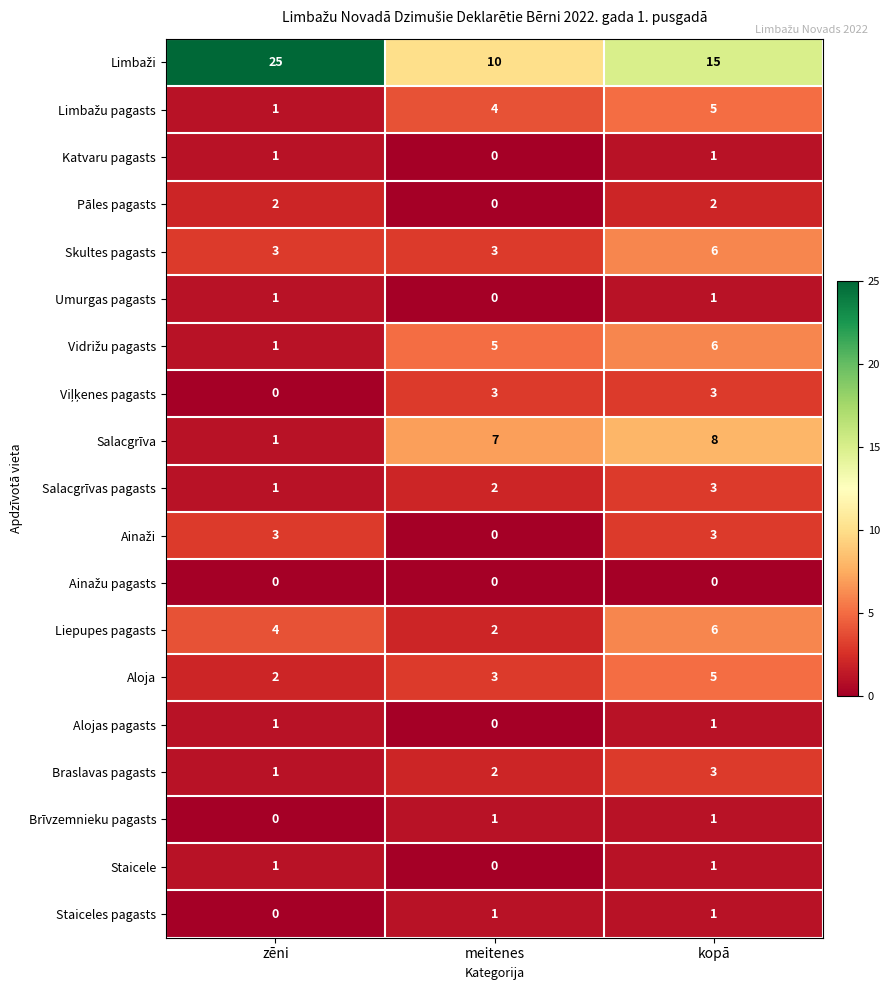

At which category is the sum across all series the highest?

kopā